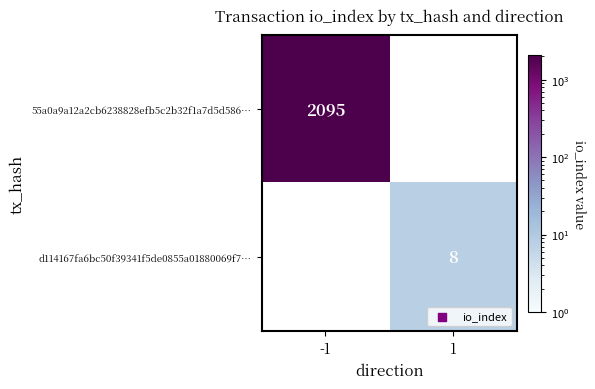

Is the value of d114167fa6bc50f39341f5de0855a01880069f7… at 1 greater than the value of 55a0a9a12a2cb6238828efb5c2b32f1a7d5d586… at -1?

No